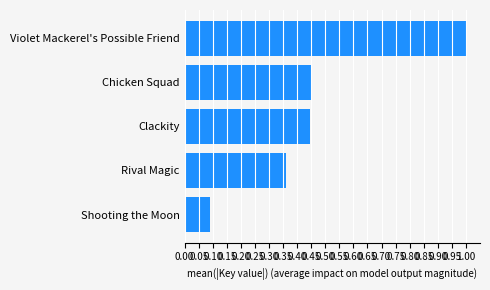

What is the sum of all values?

2.3